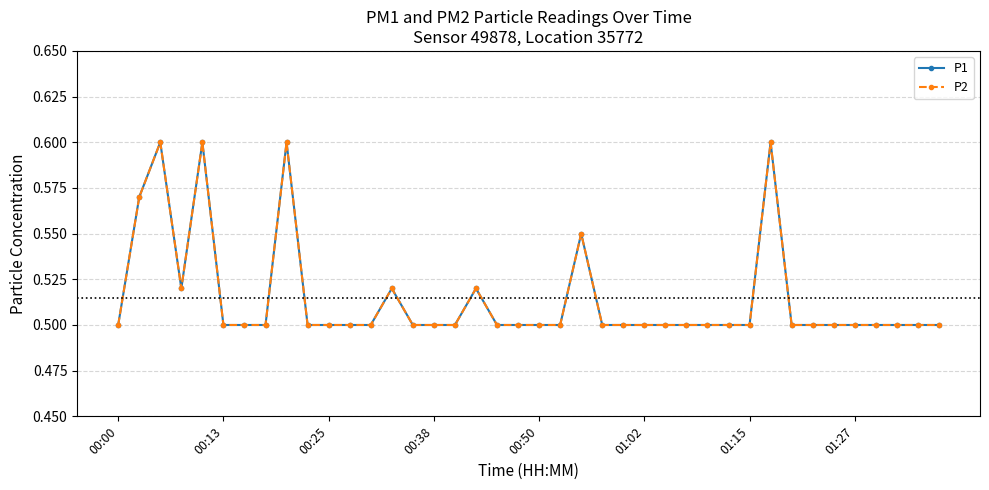

True or false: P1 and P2 cross at least once.

False